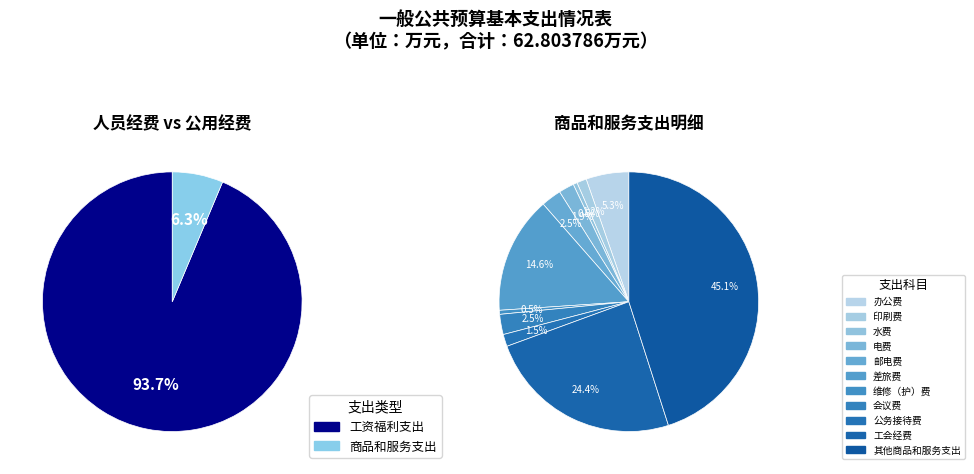

To the nearest percent, what is the difference between the 商品和服务支出 and 工资福利支出 slice percentages?

87%